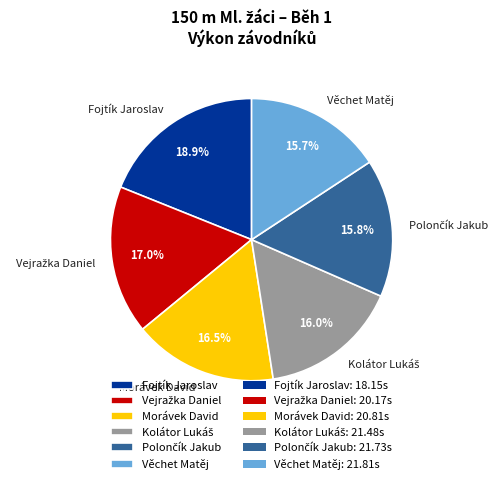

Is there a majority slice in this chart?

No